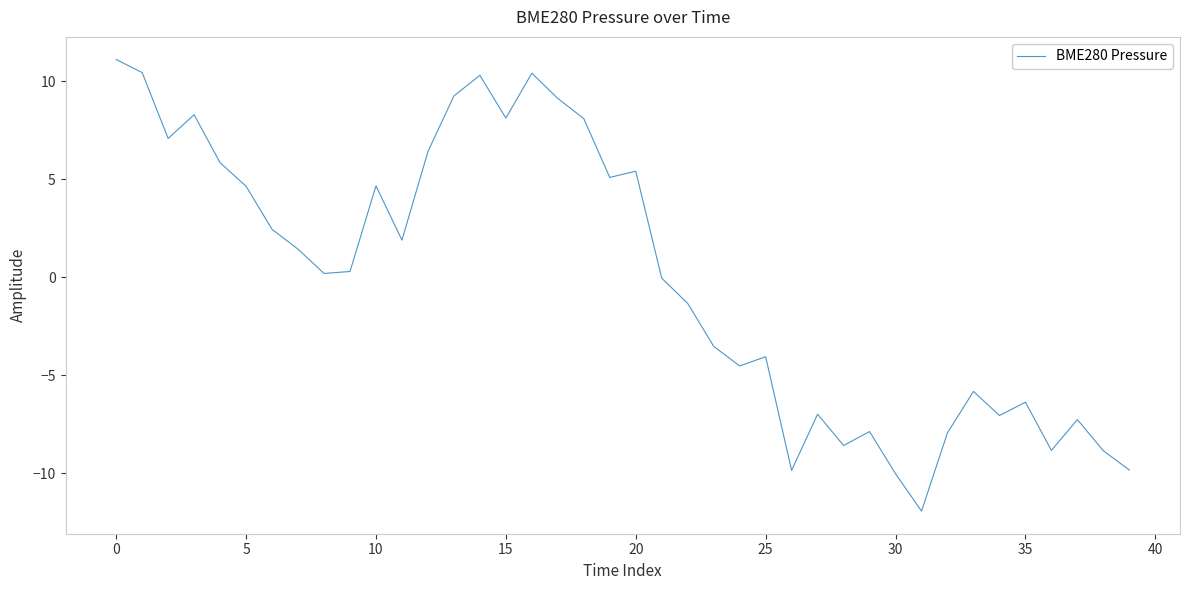

Does the chart have visible grid lines?

No